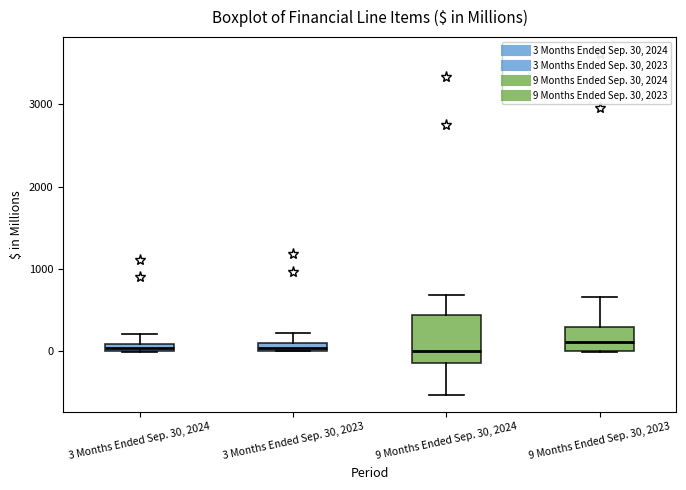

Where does the median line of the box for 9 Months Ended Sep. 30, 2023 sit on the y-axis? The values are not printed on the chart, so give them approximately, as read against the axis.

100